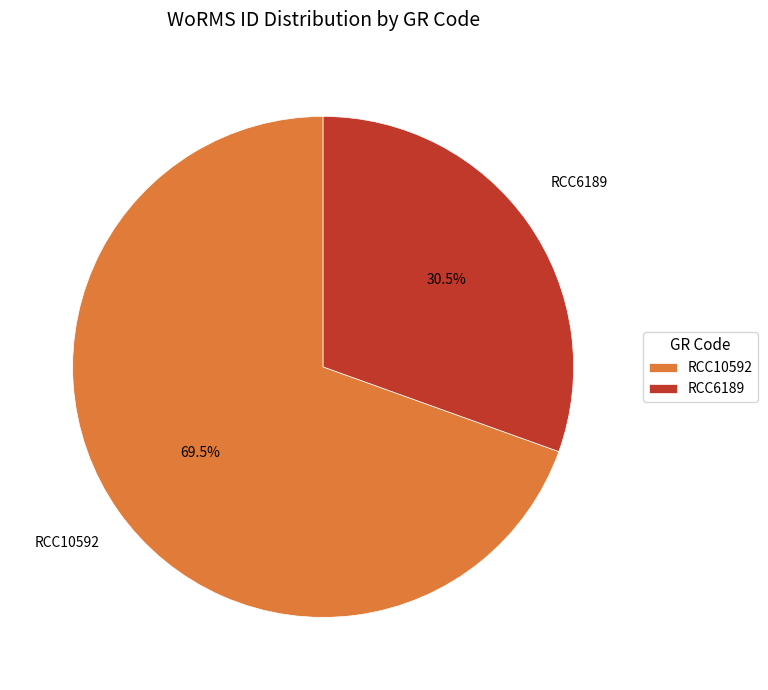

Which has a higher value, RCC6189 or RCC10592?

RCC10592